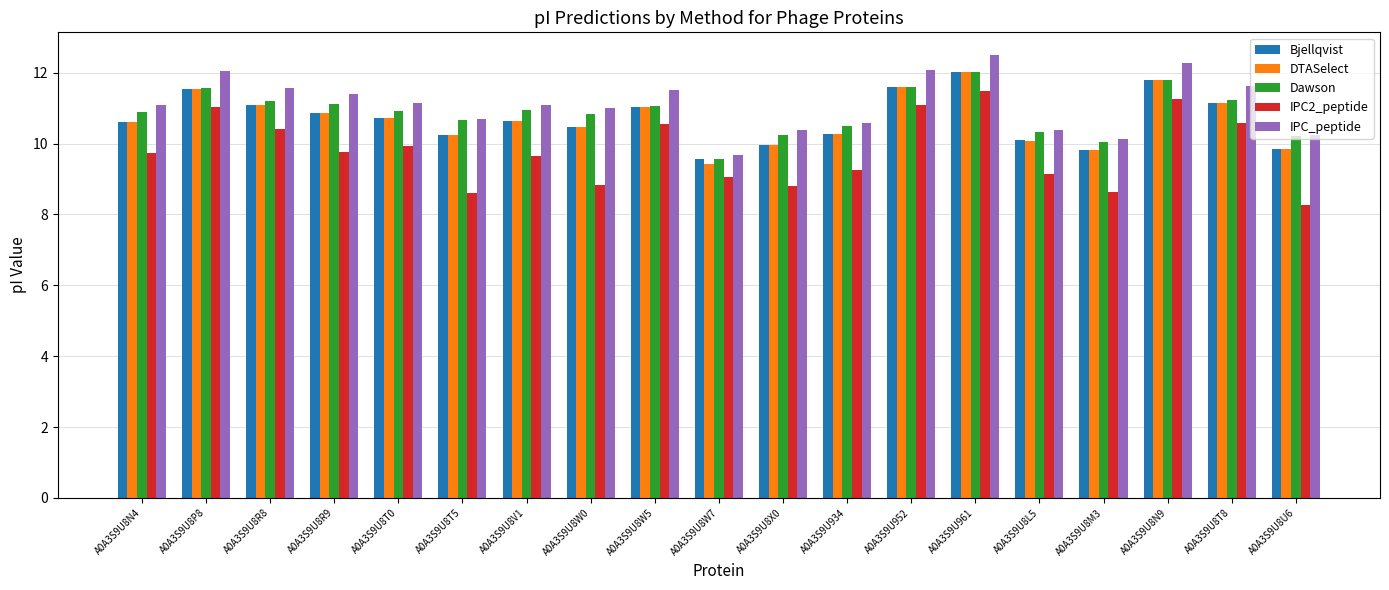

What is the spread (max minus min) of values at A0A3S9U952?

1.0